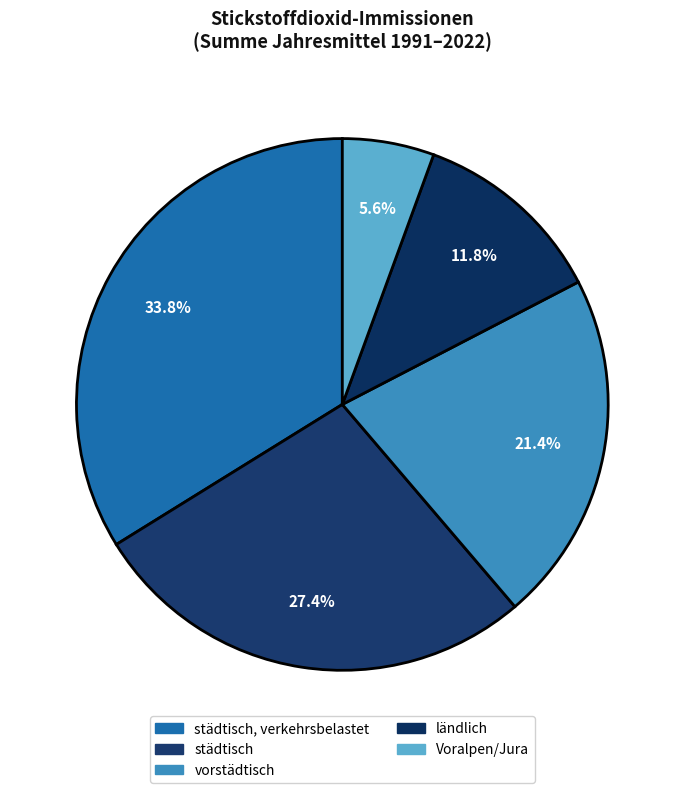

To the nearest percent, what is the average slice percentage?

20%